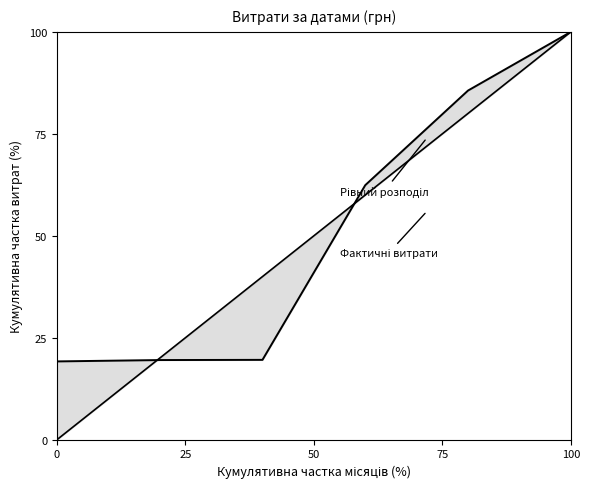

Reading left to right, what are all the values shown in this chart?

Рівний розподіл: 0.0	20.0	40.0	60.0	80.0	100.0
Фактичні витрати: 19.2	19.5	19.6	62.4	85.6	100.0